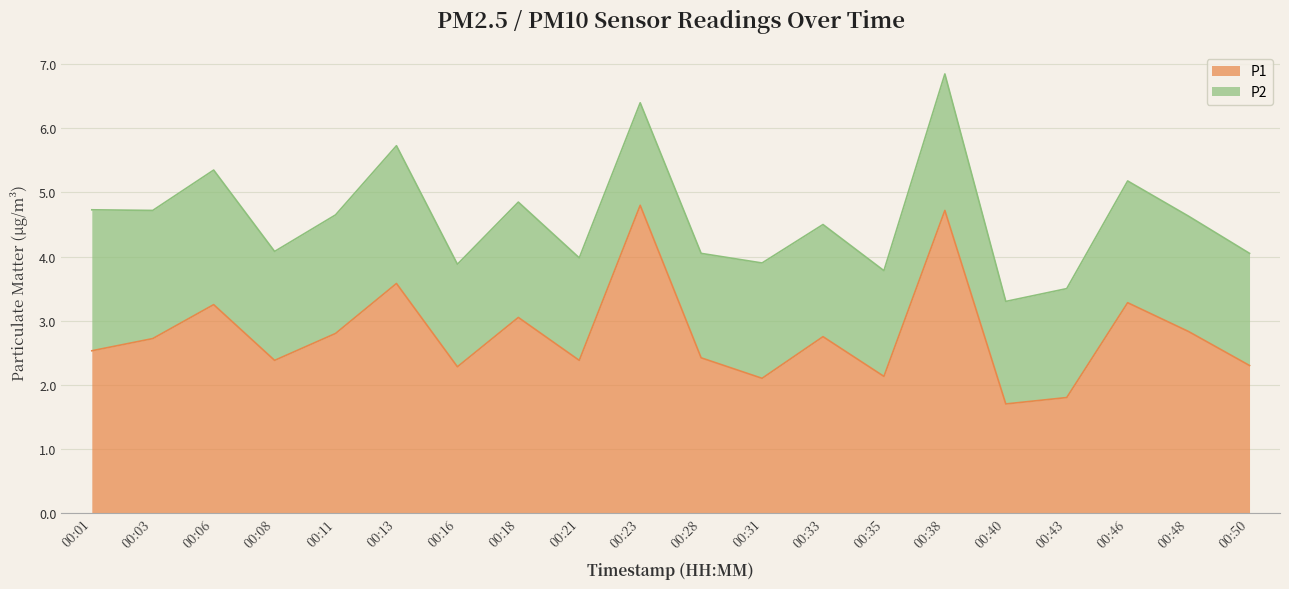

At which category does the chart reach its minimum across all series?

00:40